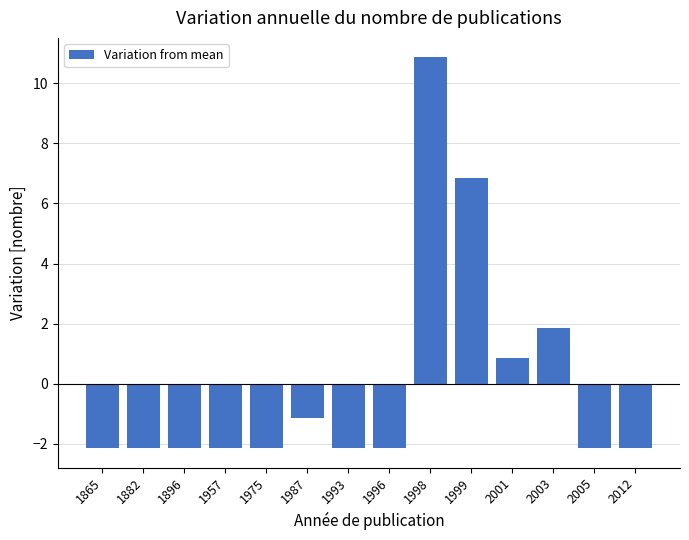

At which category does the chart reach its peak across all series?

1998